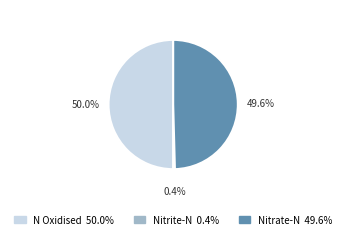

Which slice represents more than half of the pie?

N Oxidised